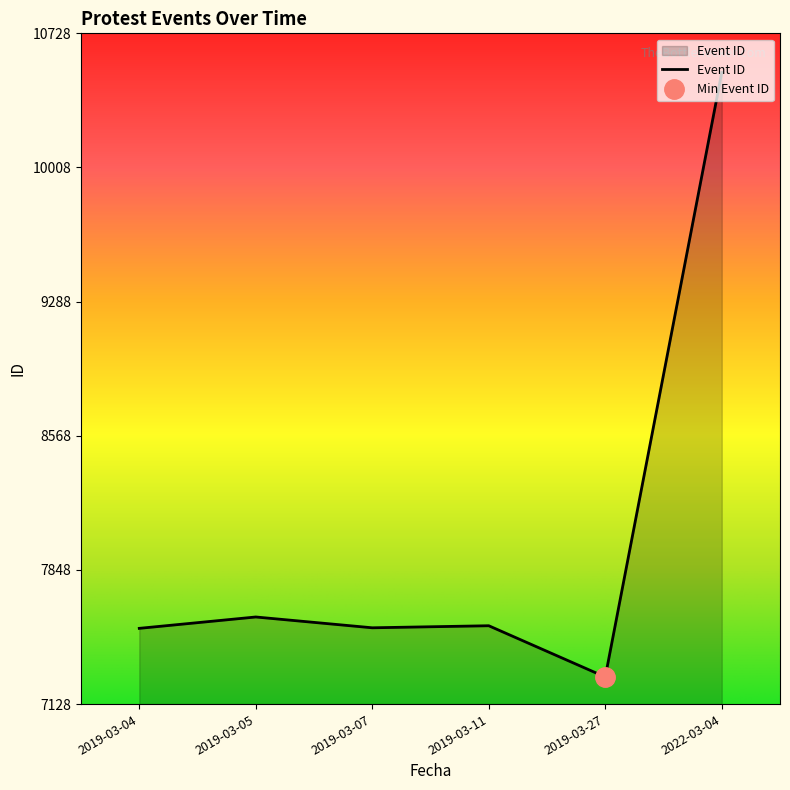

What value does the data have at 2022-03-04, to the nearest 50?

10500